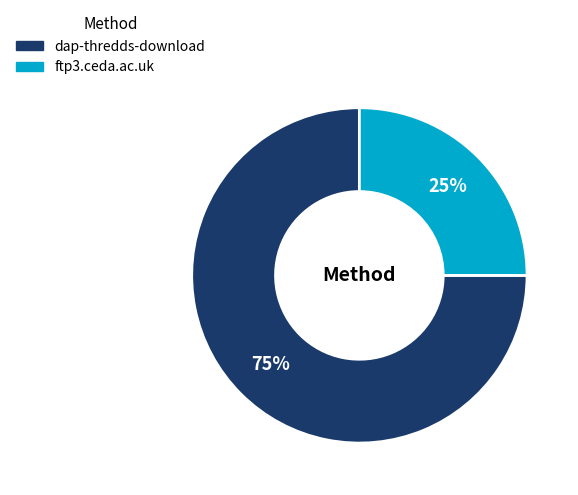

Between dap-thredds-download and ftp3.ceda.ac.uk, which is larger?

dap-thredds-download